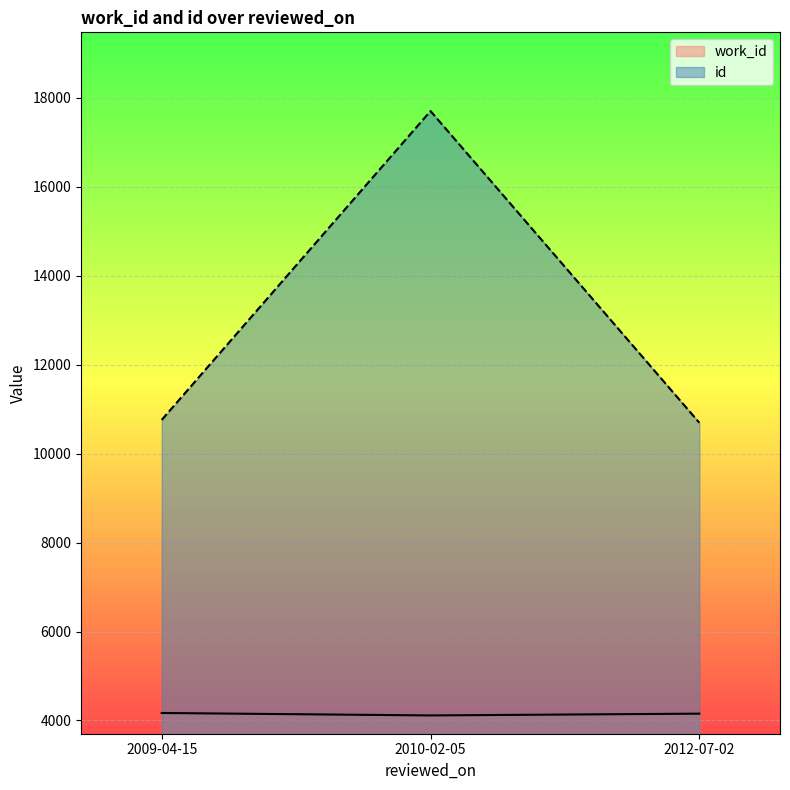

The id series shows 8938 at 2010-02-05. True or false?

False